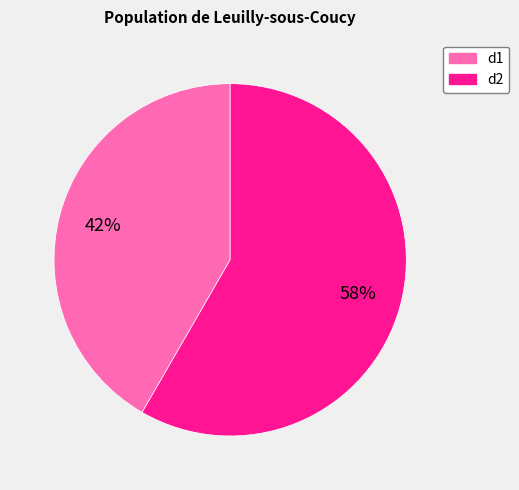

Combined, do d1 and d2 account for over 50%?

Yes